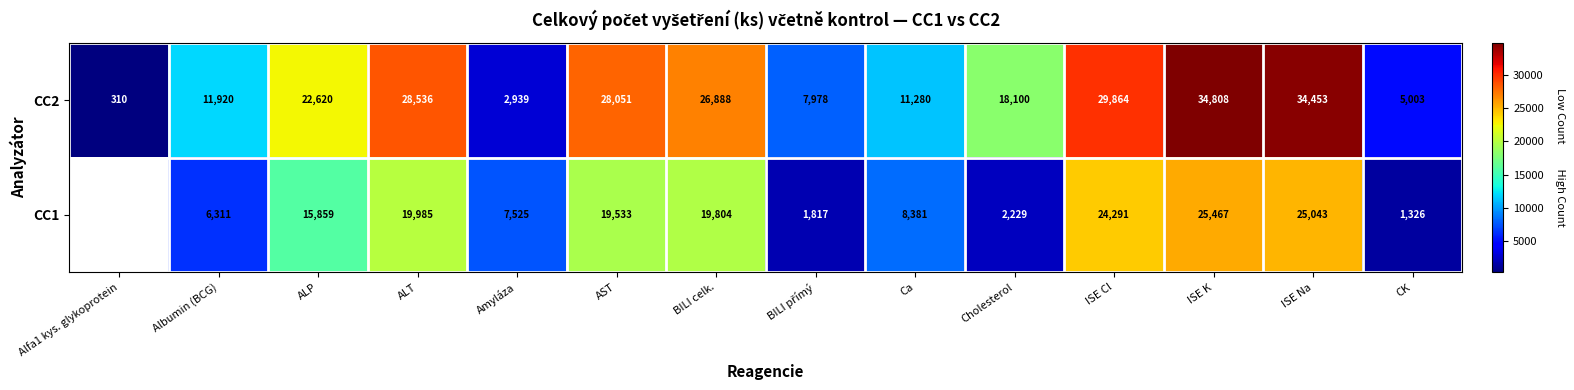

What is the total value across all series at ISE Na?

59496